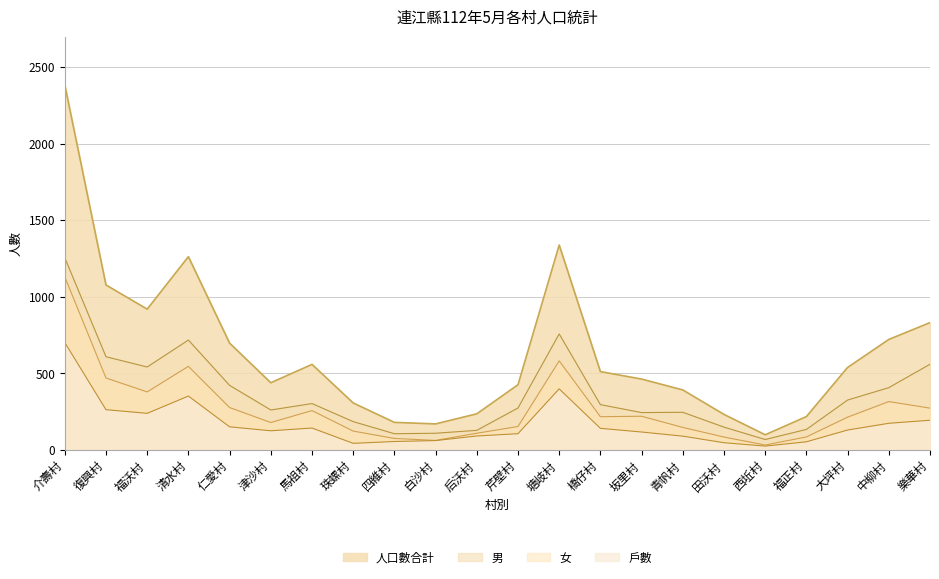

True or false: 女 and 人口數合計 intersect in this chart.

False